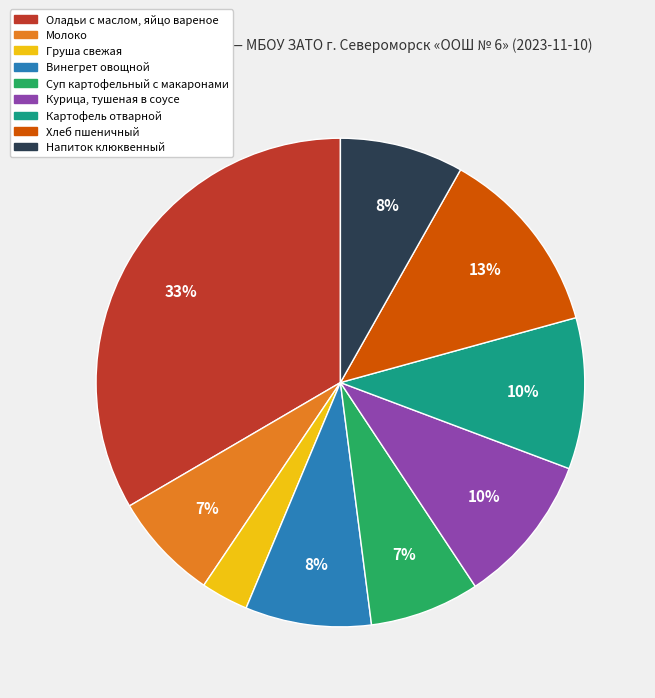

Is it true that Оладьи с маслом, яйцо вареное is 48% of the pie?

False